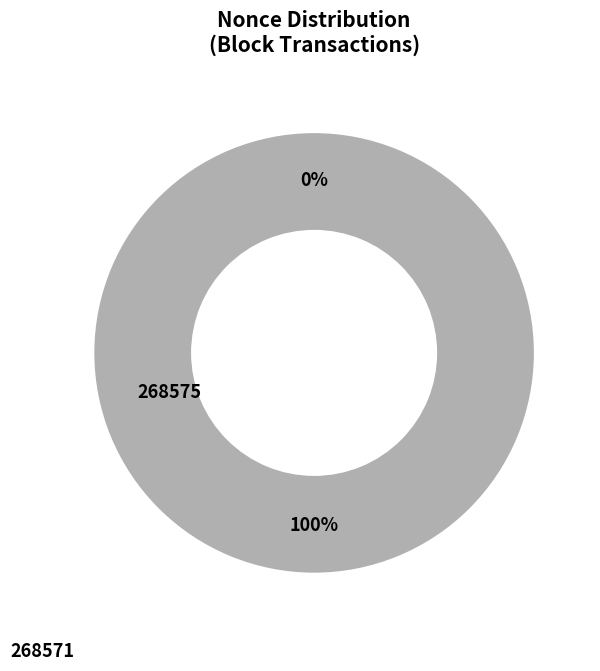

Combined, what portion of the pie is 268575 and 268571?

100.0%